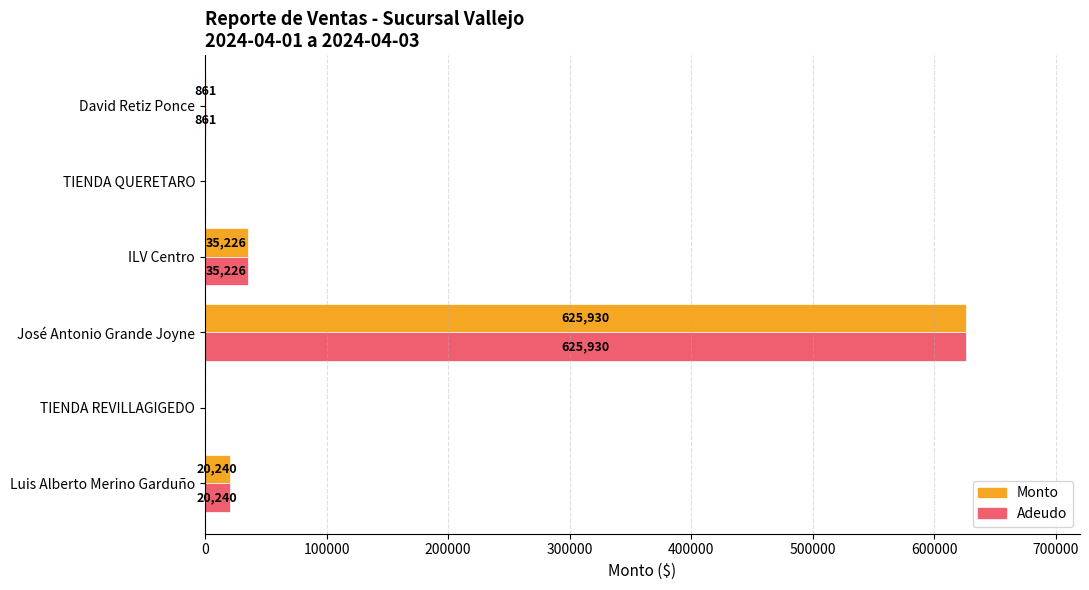

Which label corresponds to the largest value in the chart?

José Antonio Grande Joyne